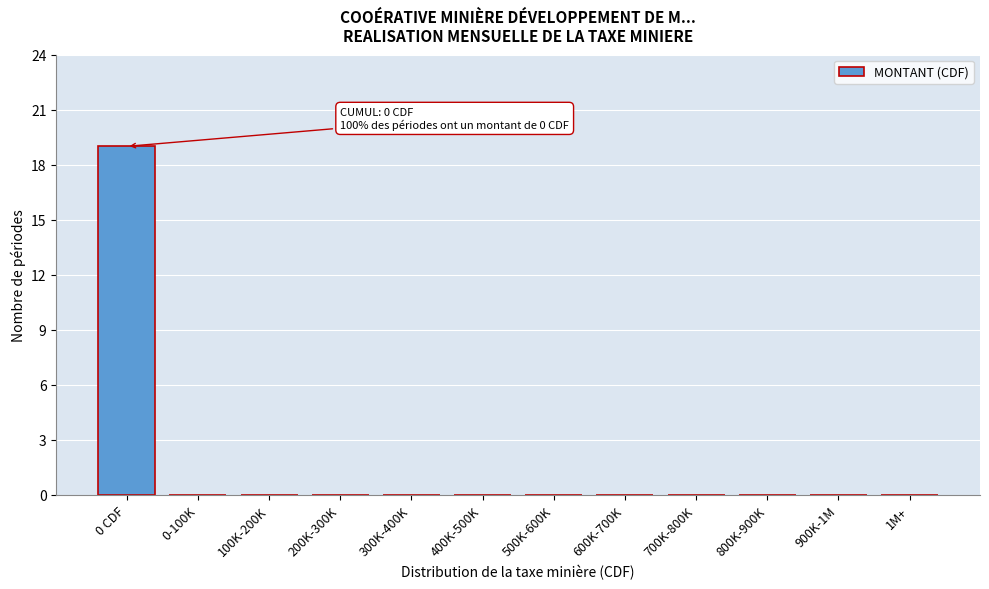

Reading left to right, extract all data points from this chart.

0 CDF=19	0-100K=0	100K-200K=0	200K-300K=0	300K-400K=0	400K-500K=0	500K-600K=0	600K-700K=0	700K-800K=0	800K-900K=0	900K-1M=0	1M+=0